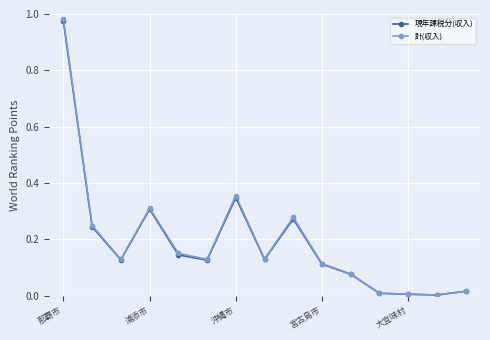

True or false: 計(収入) has more than 2 interior local peaks.

True